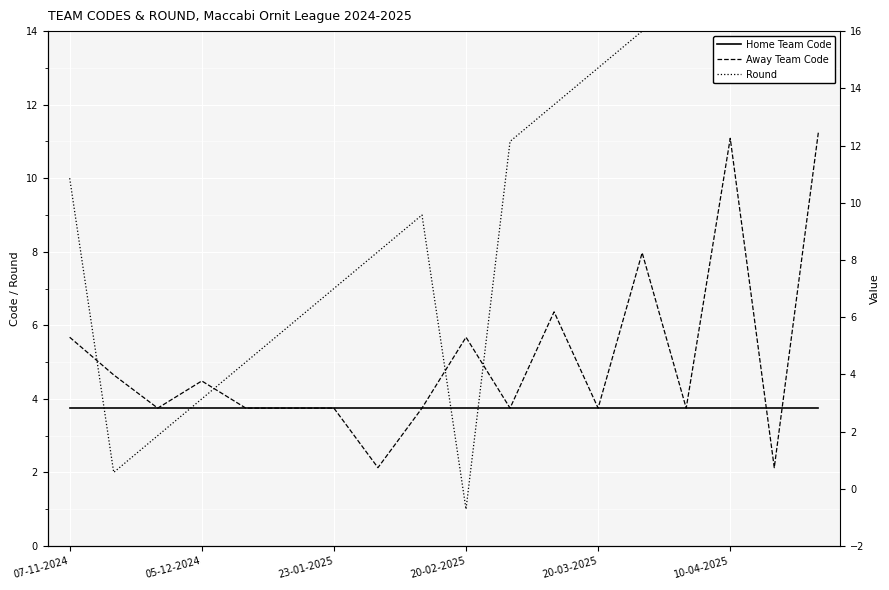

What is the total value across all series at 23-01-2025?

14.5